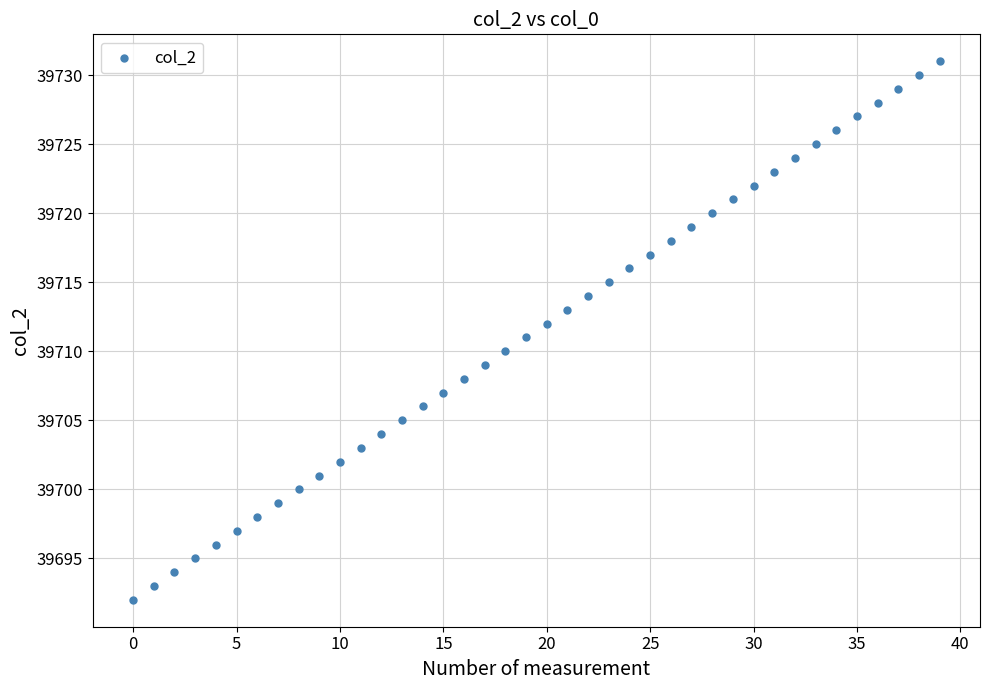

What is the range of Y values (max minus min)?

39